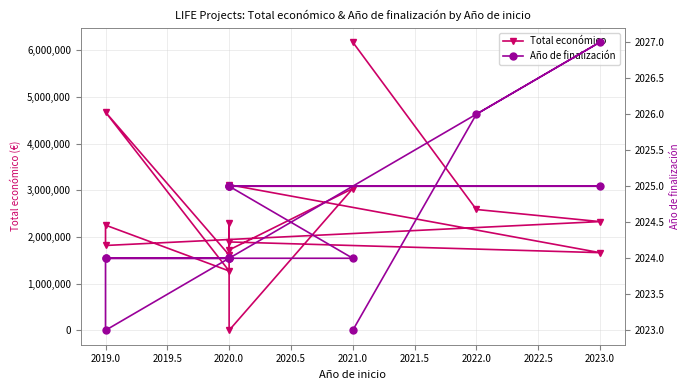

How many interior local peaks does the Año de finalización series have?

1